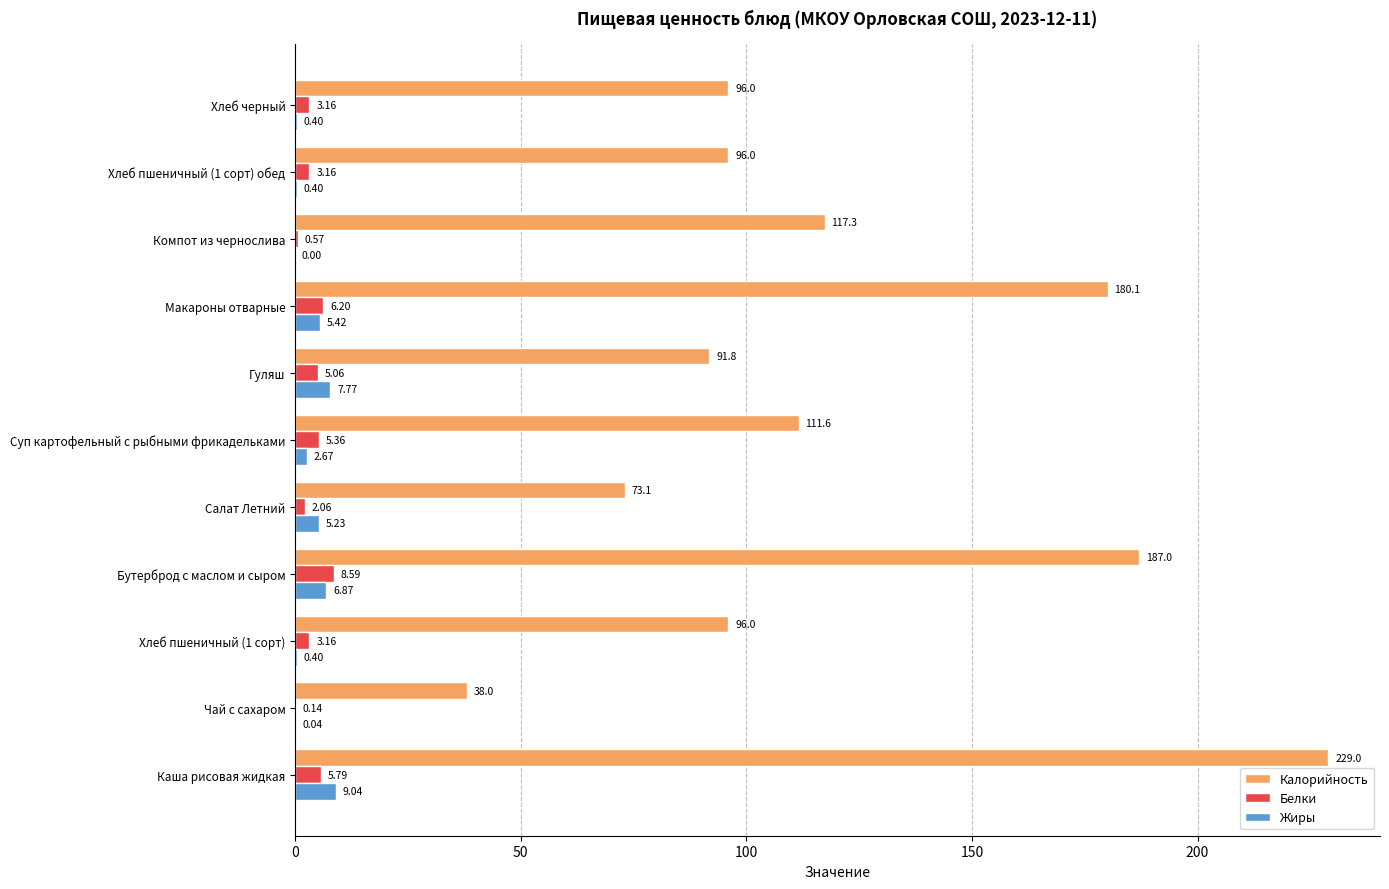

Which category has the highest value across all series?

Каша рисовая жидкая